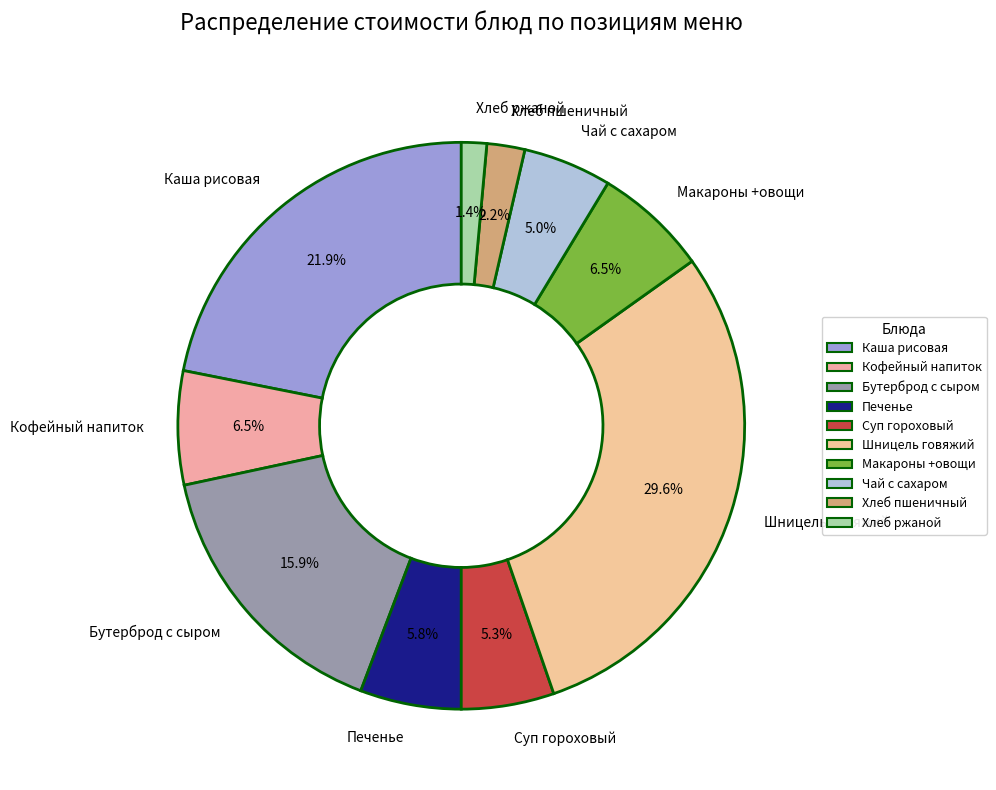

Do Шницель говяжий and Бутерброд с сыром together represent more than half of the pie?

No